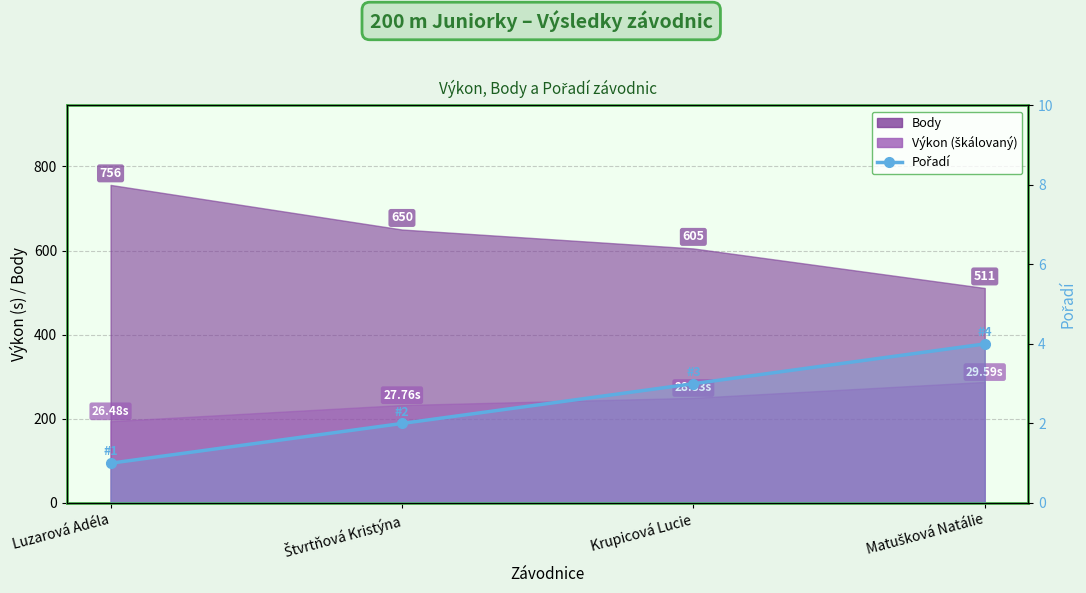

The value at Štvrtňová Kristýna is 2. True or false?

True